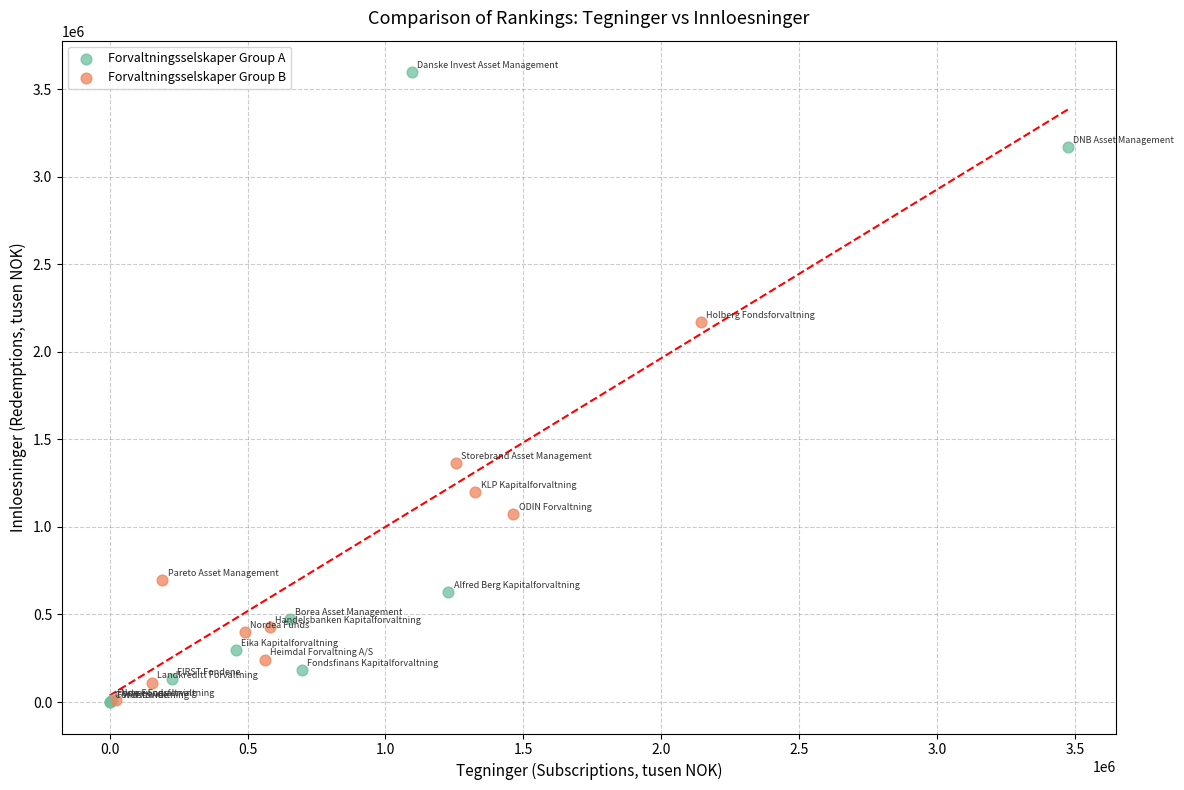

Which series has the widest spread of Y values?

Forvaltningsselskaper Group A